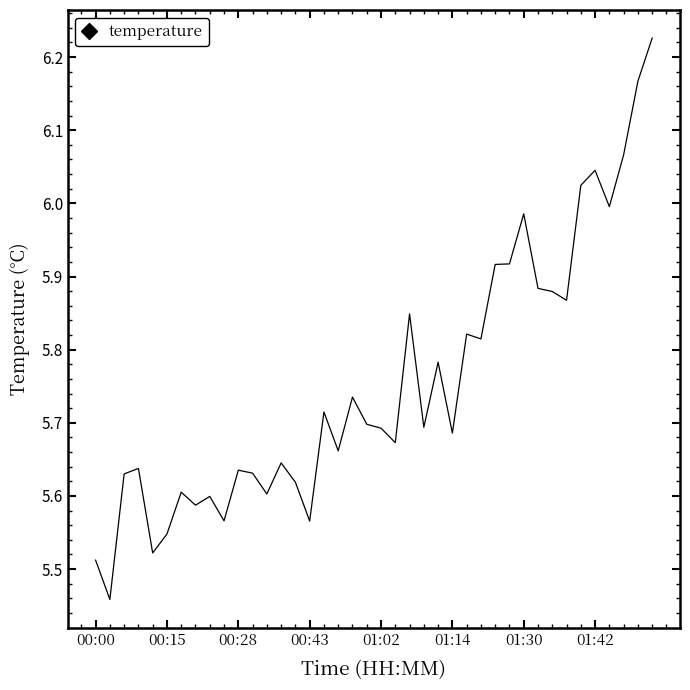

How many points are higher than both their immediate neighbors (excluding endpoints)?

12